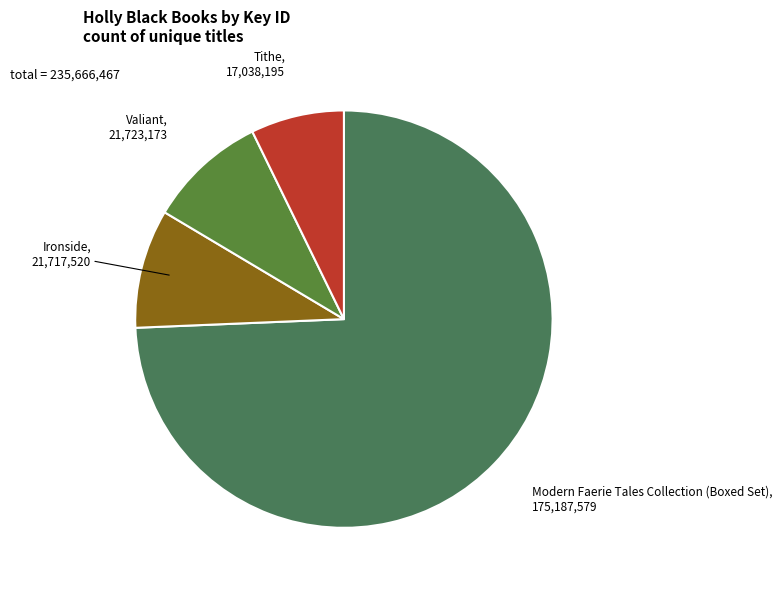

Combined, do Tithe and Modern Faerie Tales Collection (Boxed Set) account for over 50%?

Yes